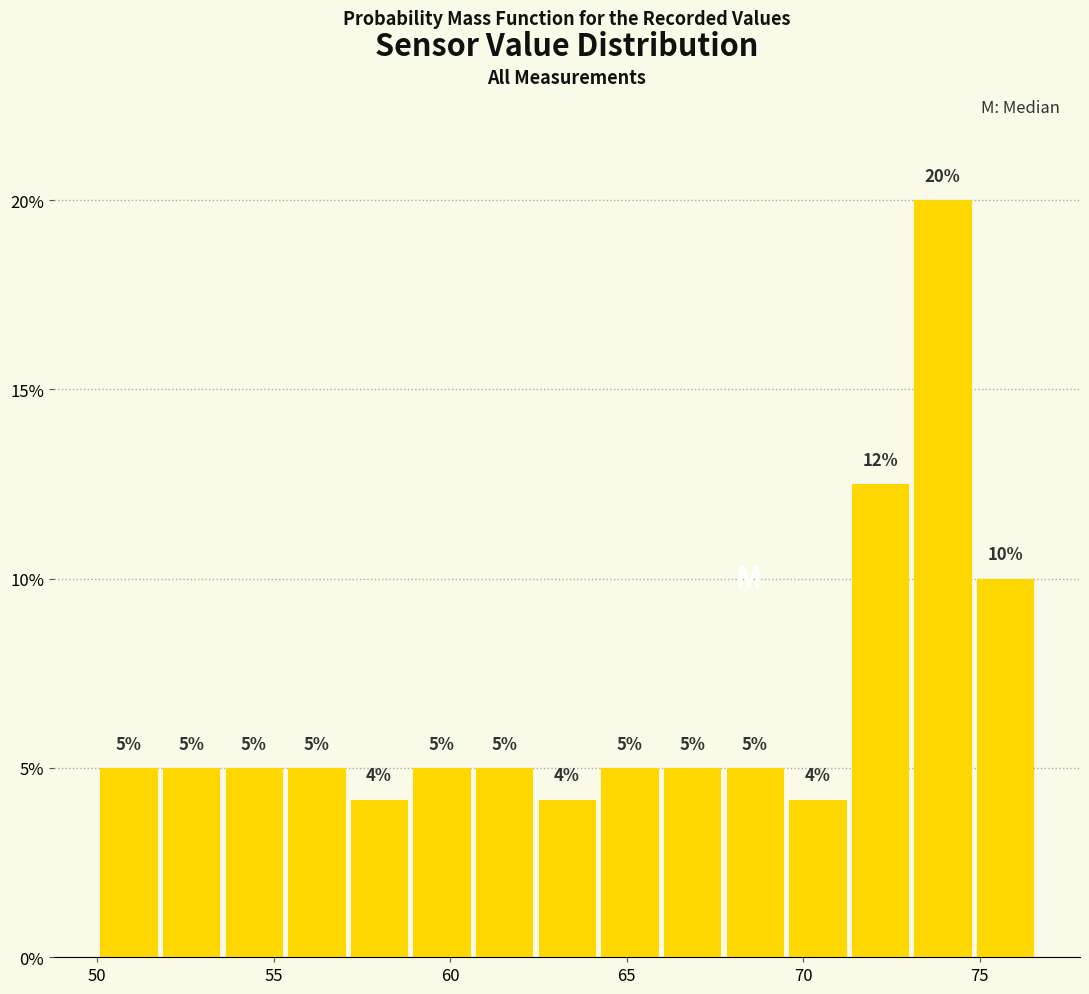

Read against the x-axis, roughly where is the centre of the tallest bar?

74.0